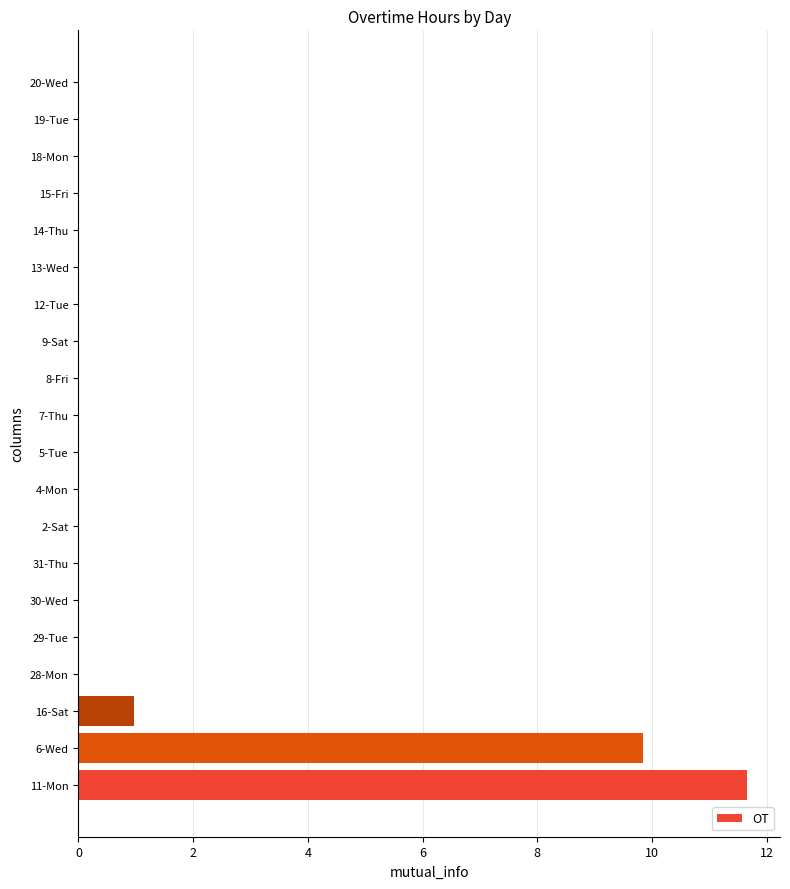

How many data points does each series have?

20